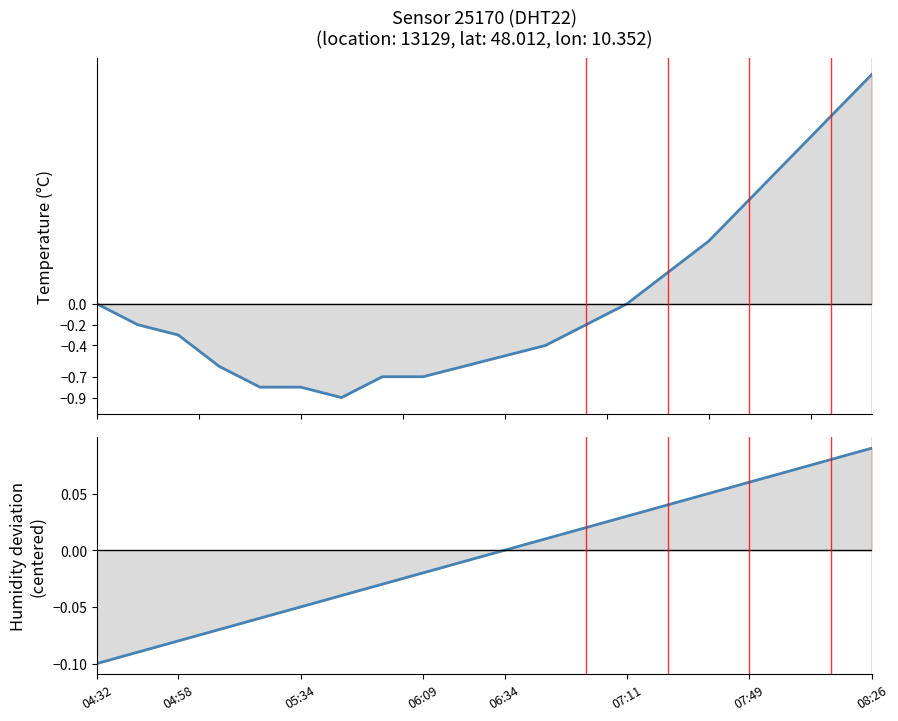

Which series has the largest total across all categories?

temperature